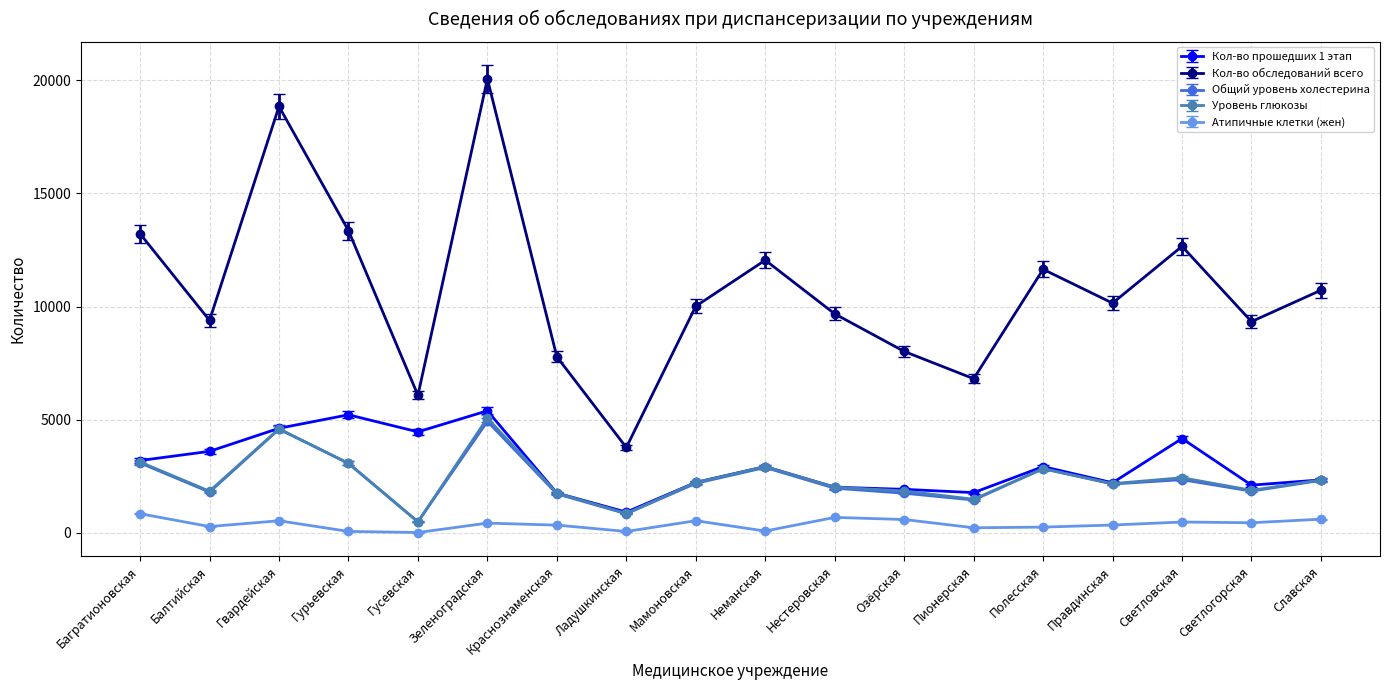

How many data points in Кол-во обследований всего are less than 10150?

9